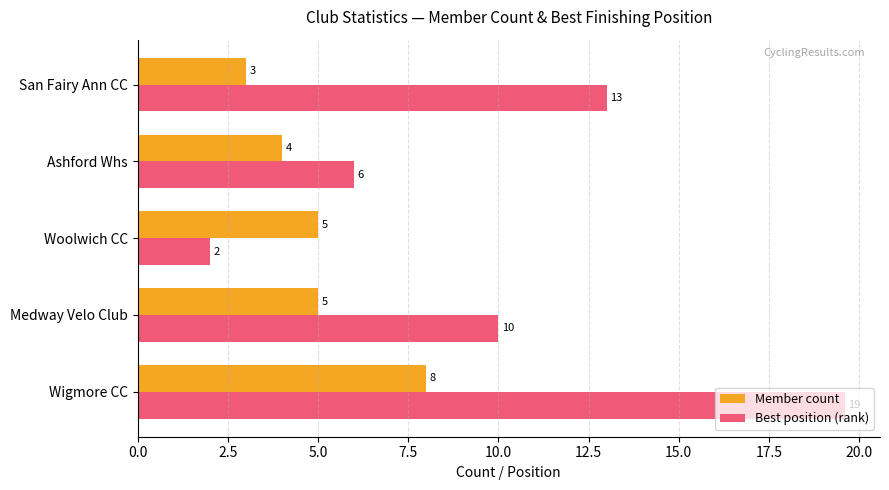

The value of Best position (rank) at San Fairy Ann CC is 21.5. True or false?

False